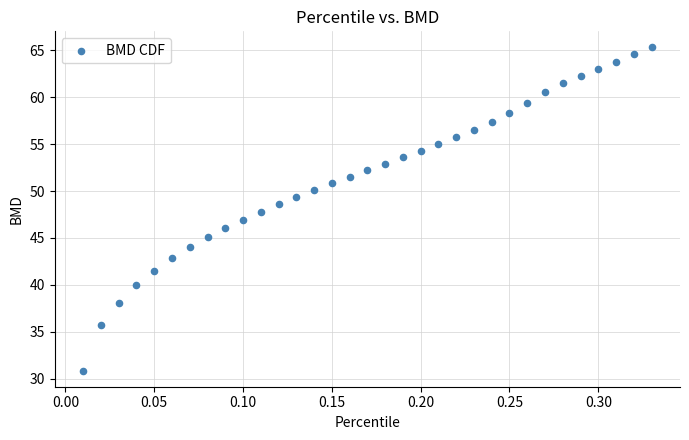

What is the range of X values (max minus min)?

0.3